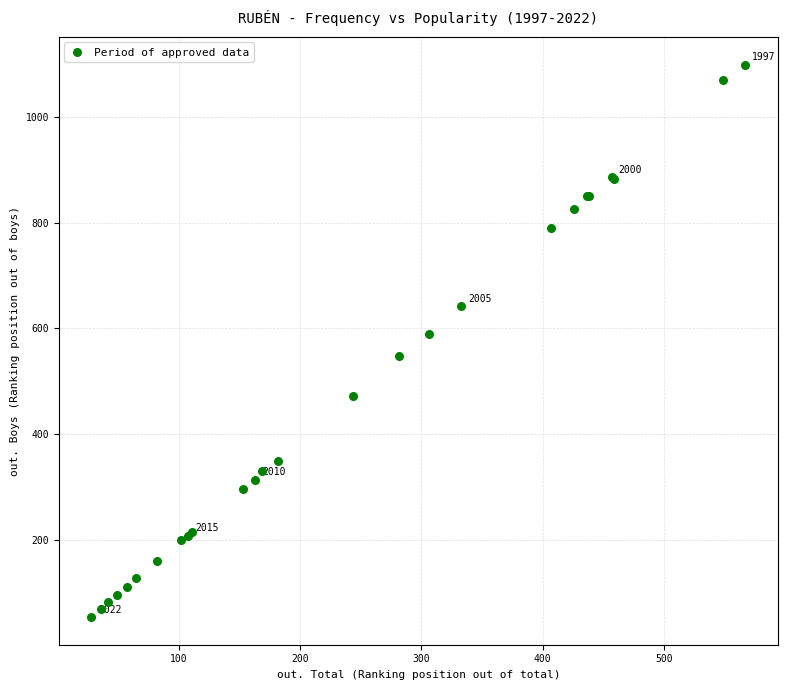

What Y value in the scatter plot is closest to 576?

590